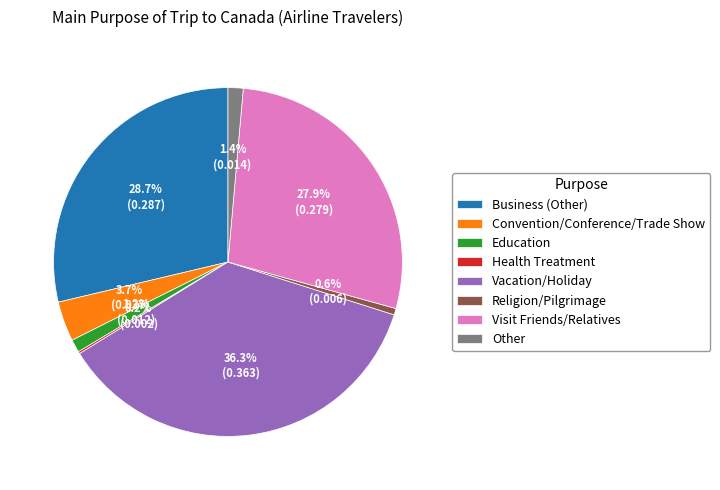

The Vacation/Holiday slice represents 51% of the pie. True or false?

False